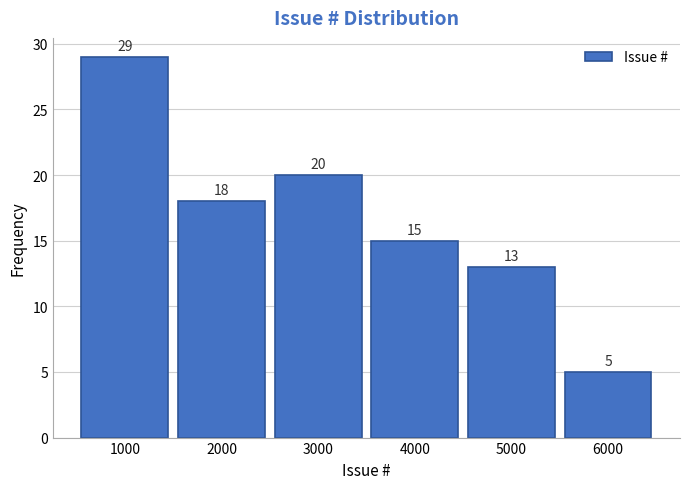

Reading right to left, transcribe all the data shown in this chart.

6000=5	5000=13	4000=15	3000=20	2000=18	1000=29